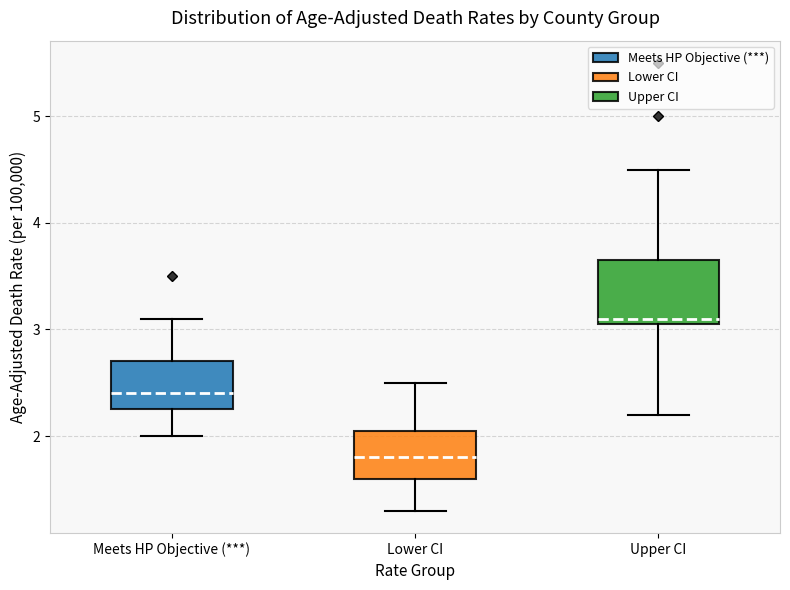

Where does the upper whisker of the box for Meets HP Objective (***) end on the y-axis? The values are not printed on the chart, so give them approximately, as read against the axis.

3.1